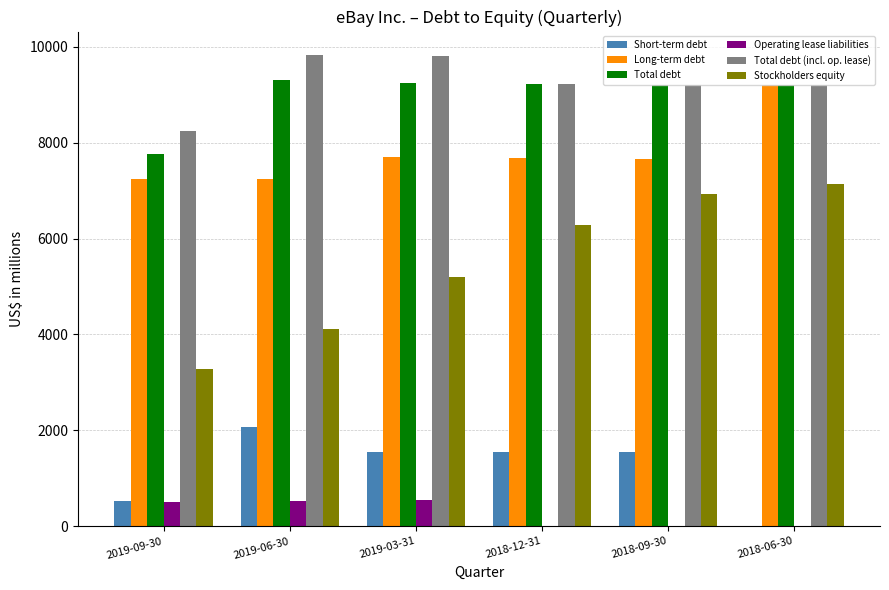

At which label does Total debt (incl. op. lease) first exceed 9231?

2019-06-30